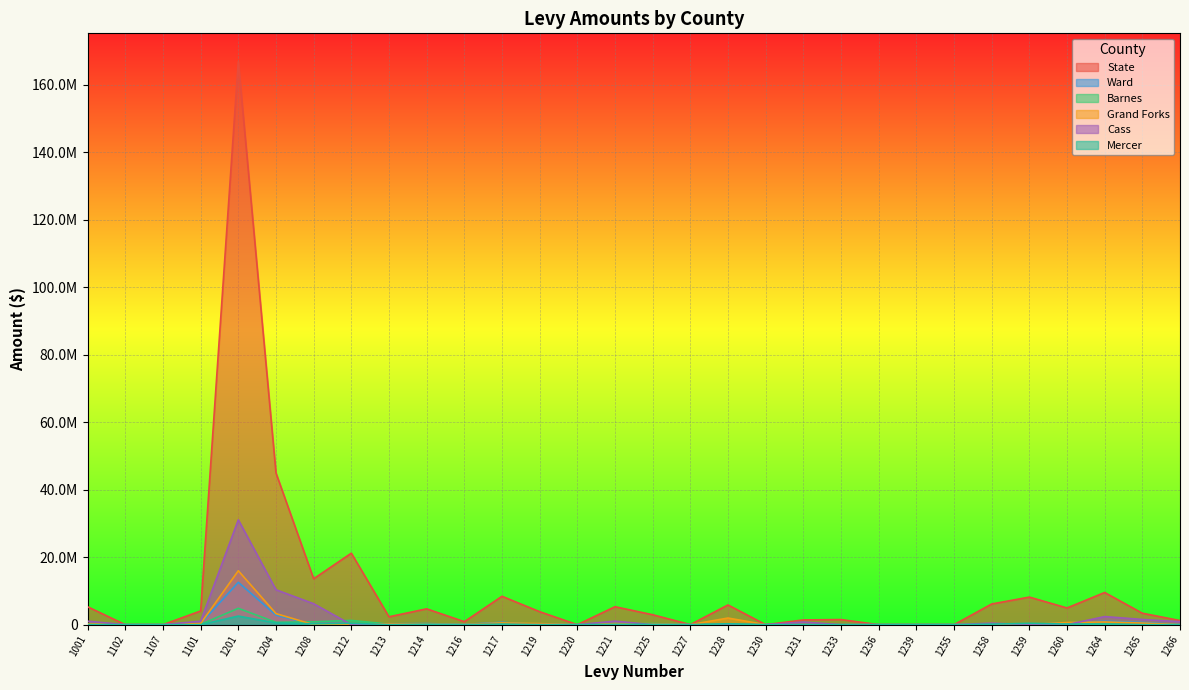

True or false: Ward has more than 1 interior local peaks.

True